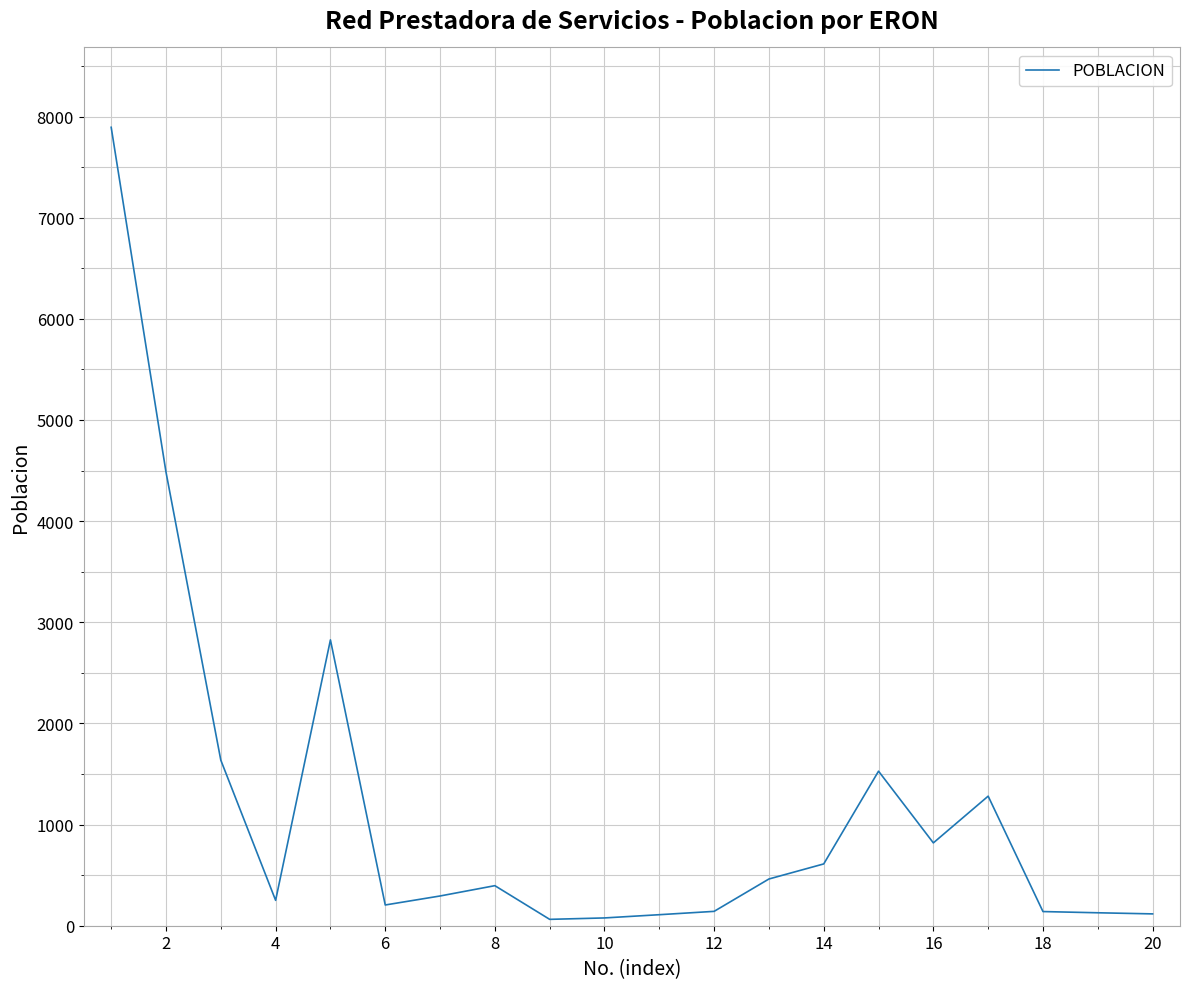

How many lines are shown in the chart?

1